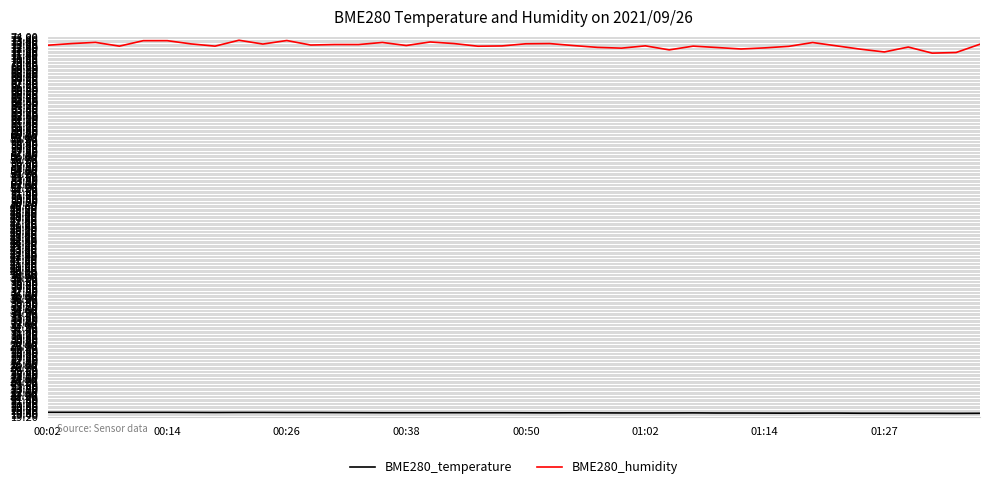

How many categories are shown in the chart?

40